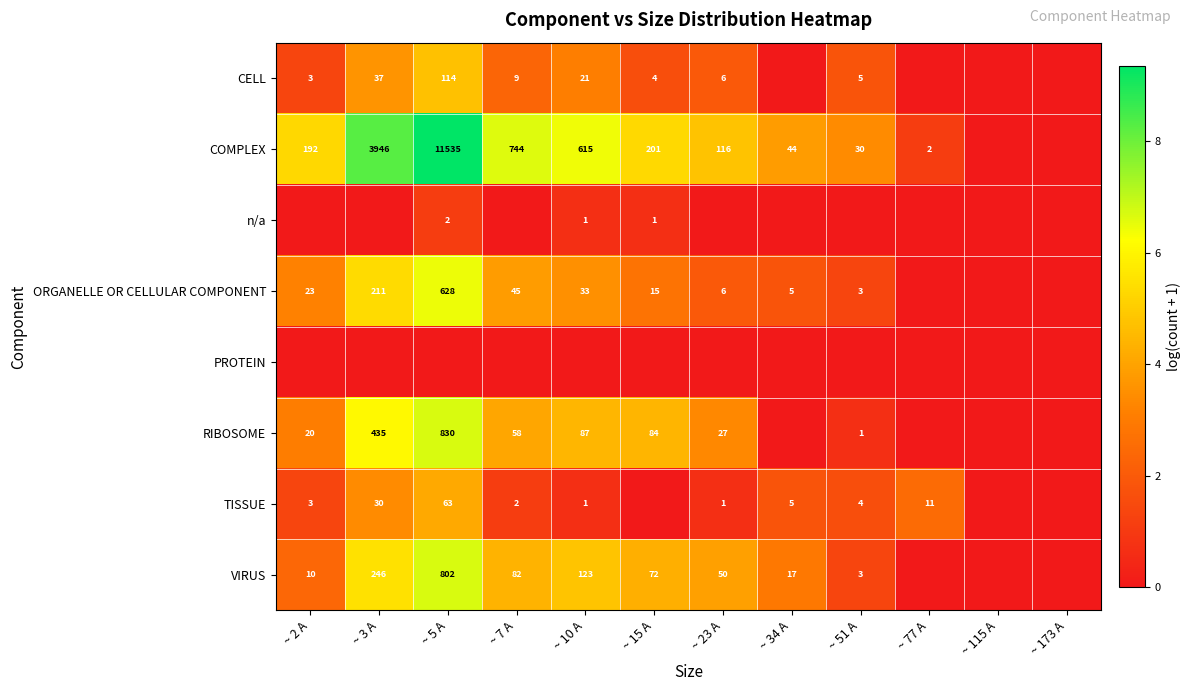

What is the sum of the VIRUS values at ~ 23 A and ~ 15 A?

122